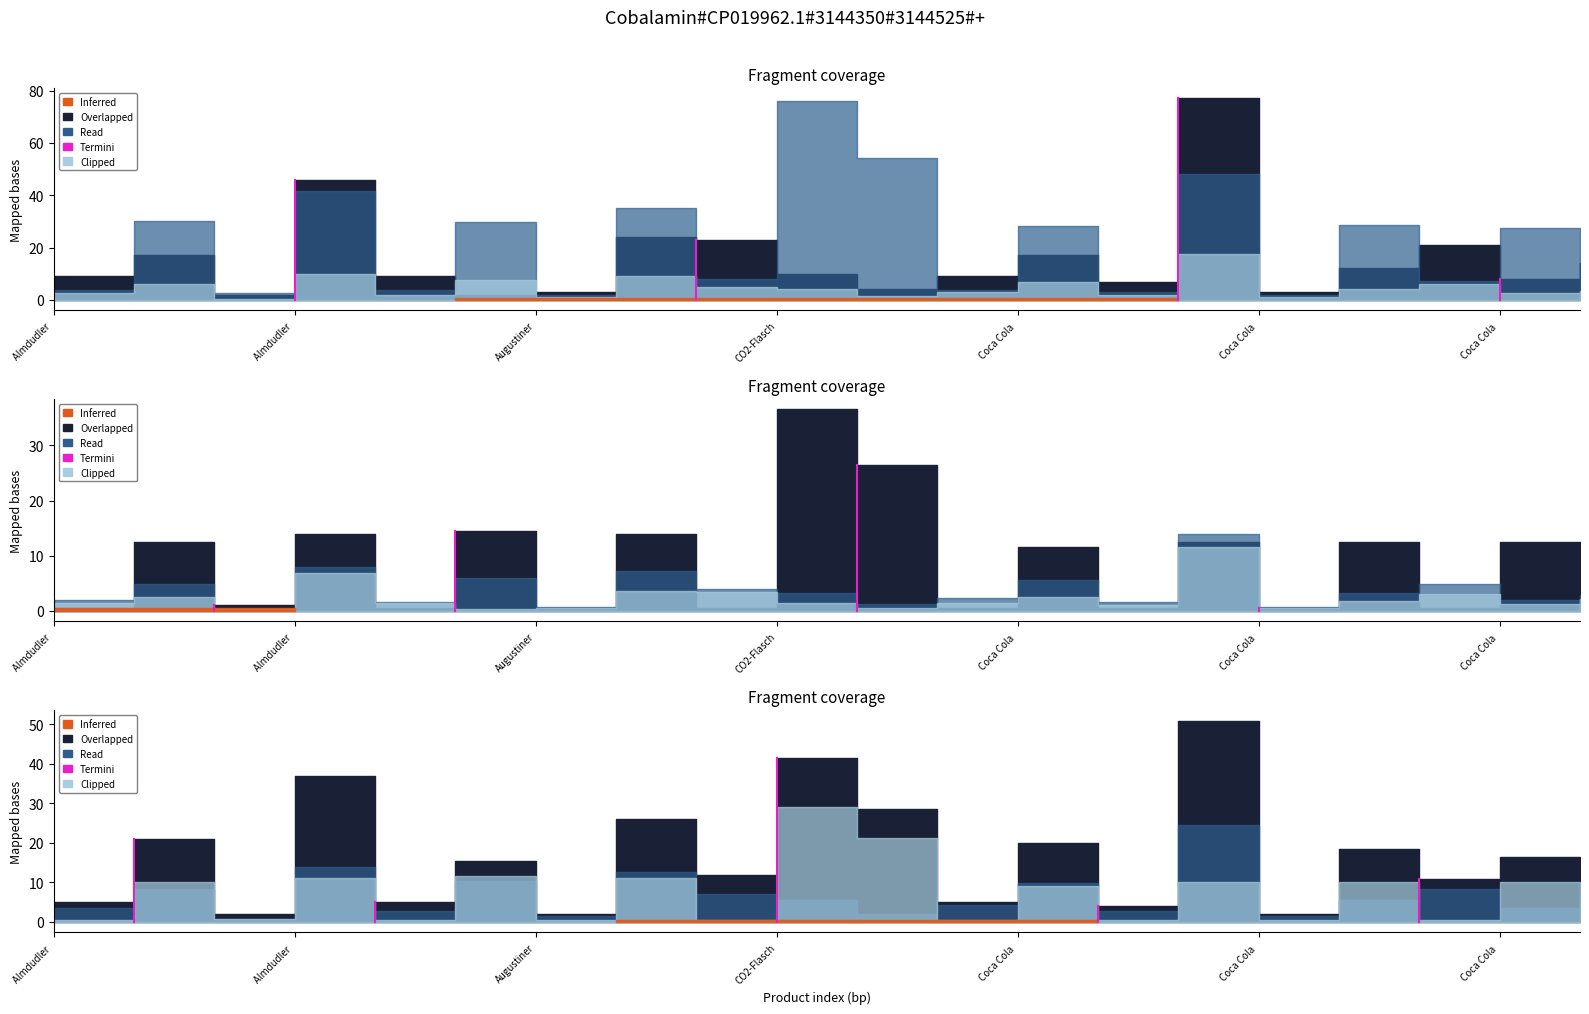

What is the label of the 1st point from the left?

Almdudler 